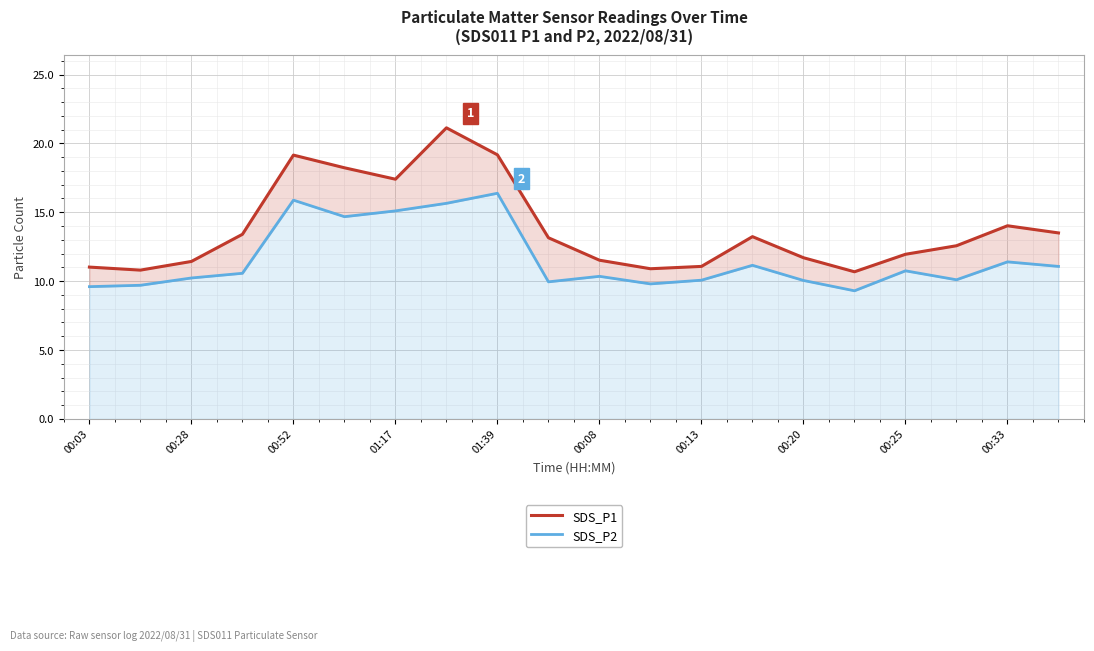

True or false: SDS_P1 and SDS_P2 cross at least once.

False